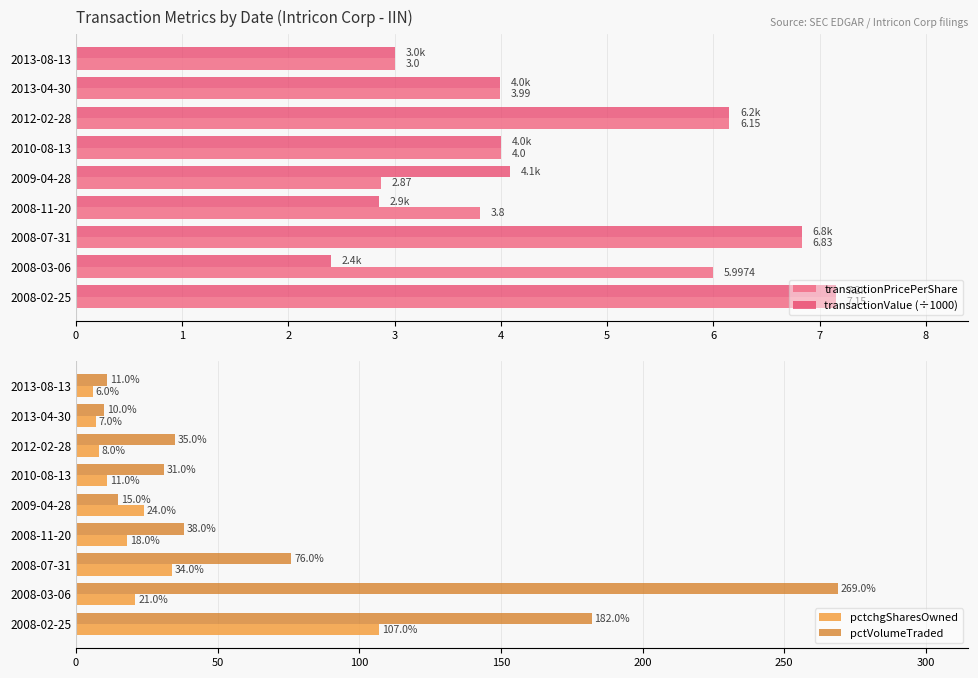

Is the value of transactionPricePerShare at 2008-11-20 greater than the value of transactionValue (÷1000) at 2010-08-13?

No